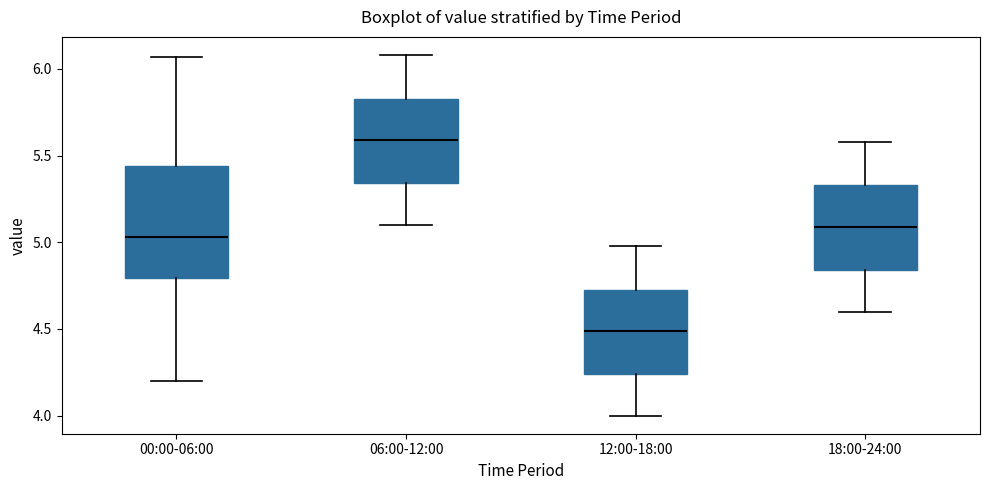

Which box is the tallest, from its lower edge to its upper edge?

00:00-06:00